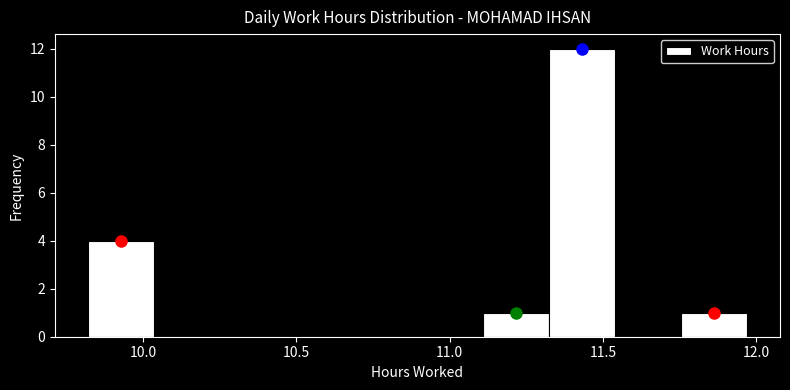

What is the height of the bar covering 11.755 to 11.970 on the x-axis? Neither the bar edges nor the heights are printed on the chart, so give them approximately, as read against the axes.

1